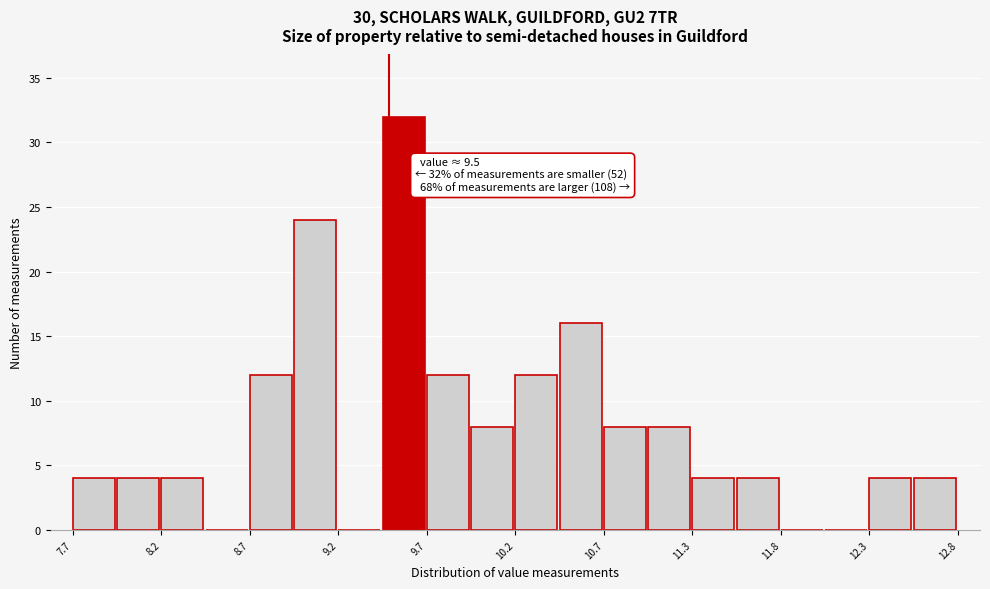

Around what value on the x-axis is the tallest bar? Give the approximate position of its centre, as read against the axis.

9.6